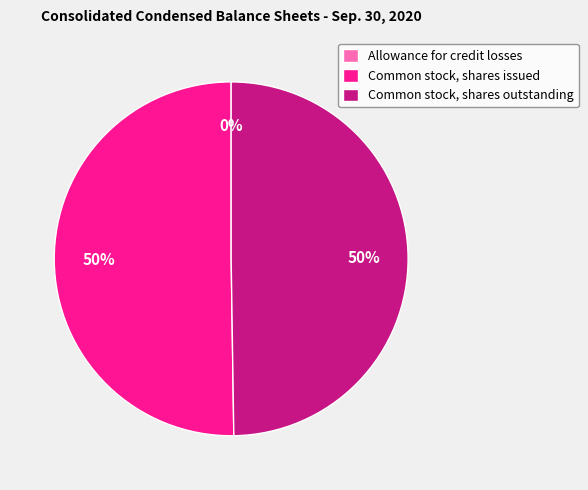

Is the sum of Common stock, shares outstanding and Common stock, shares issued greater than half?

Yes